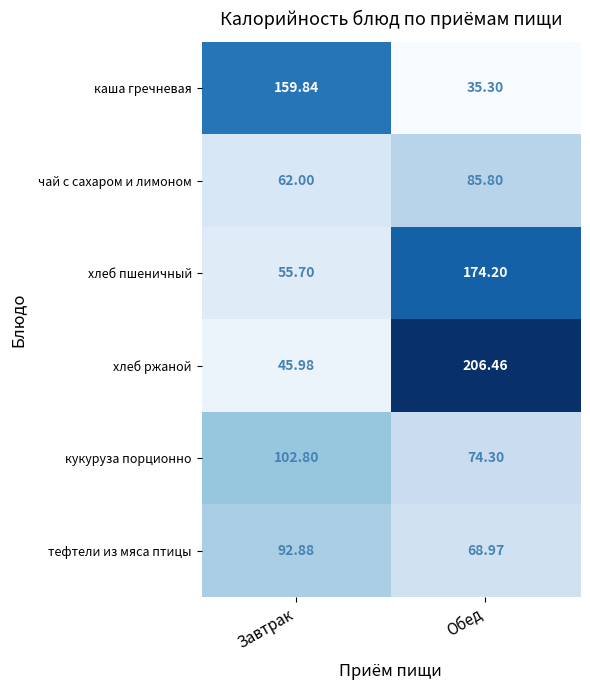

Which series has the largest range (max minus min)?

хлеб ржаной